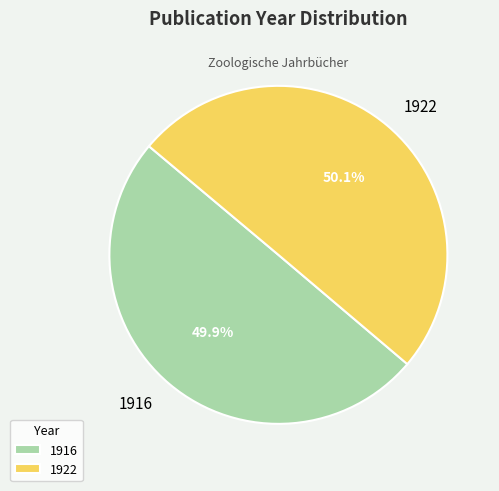

What percentage do 1916 and 1922 together represent?

100.0%